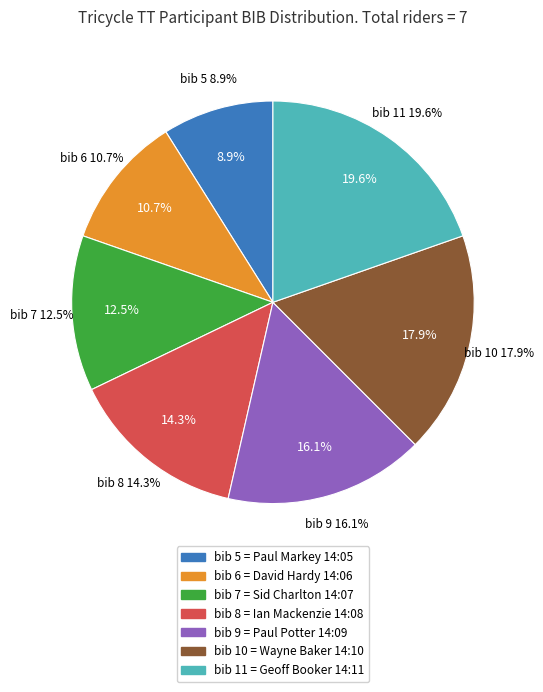

To the nearest percent, what percentage of the pie is David Hardy
14:06?

11%